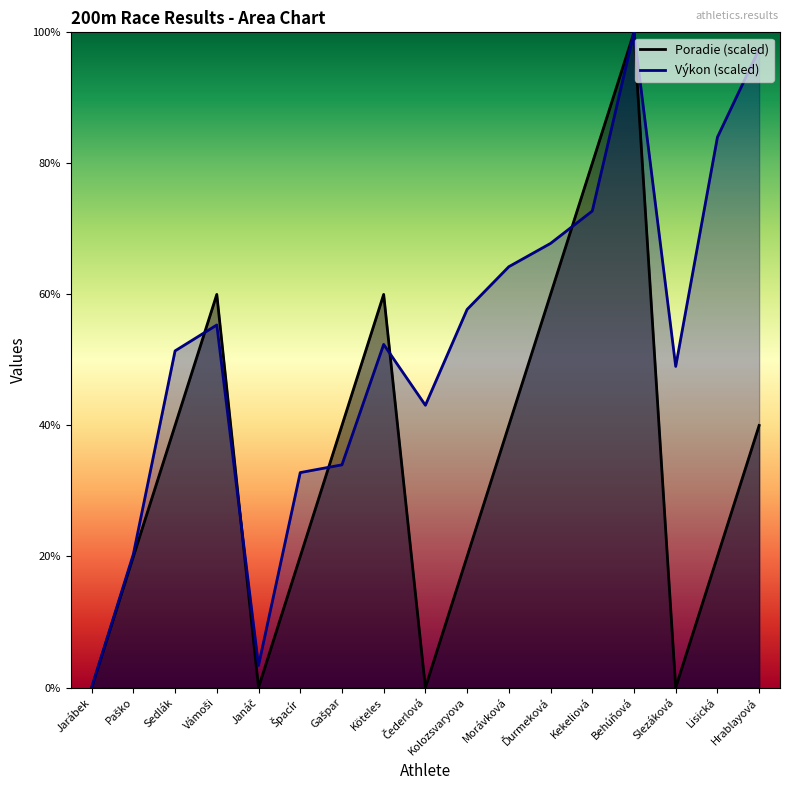

What is the label of the 2nd point from the right?

Lisická